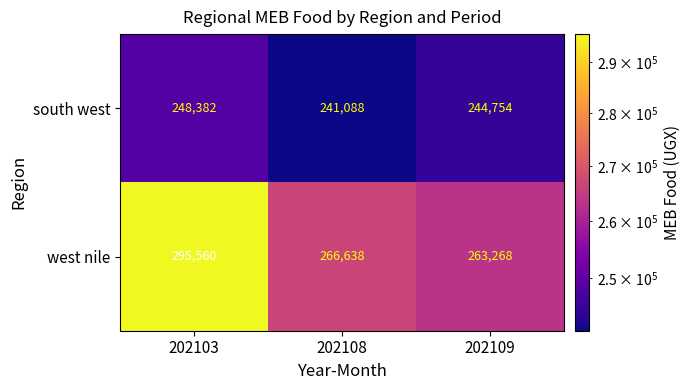

At which category does the chart reach its minimum across all series?

202108